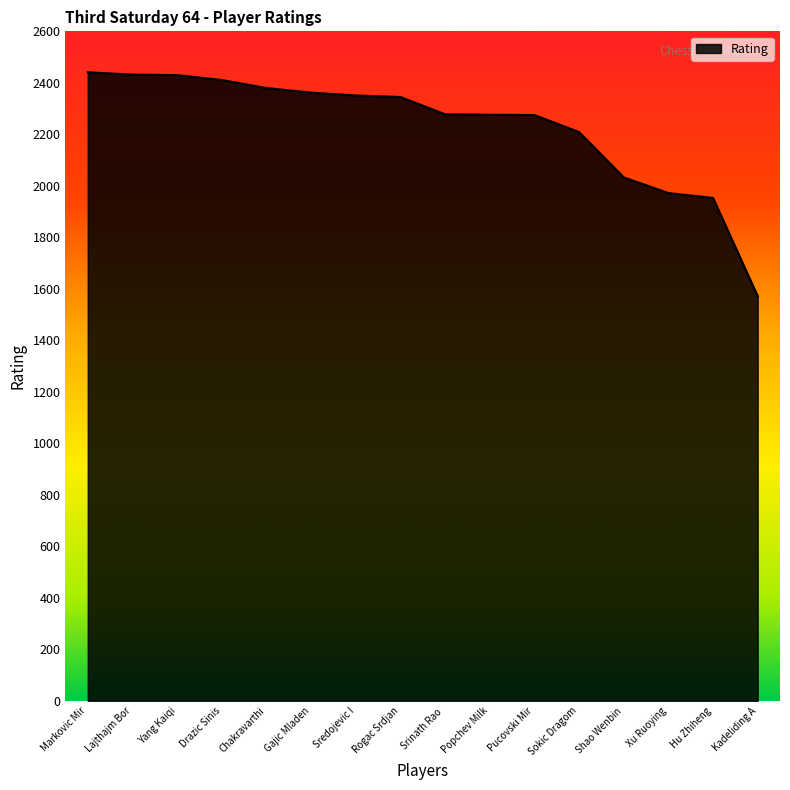

True or false: the data shows 3133 at Hu Zhiheng.

False